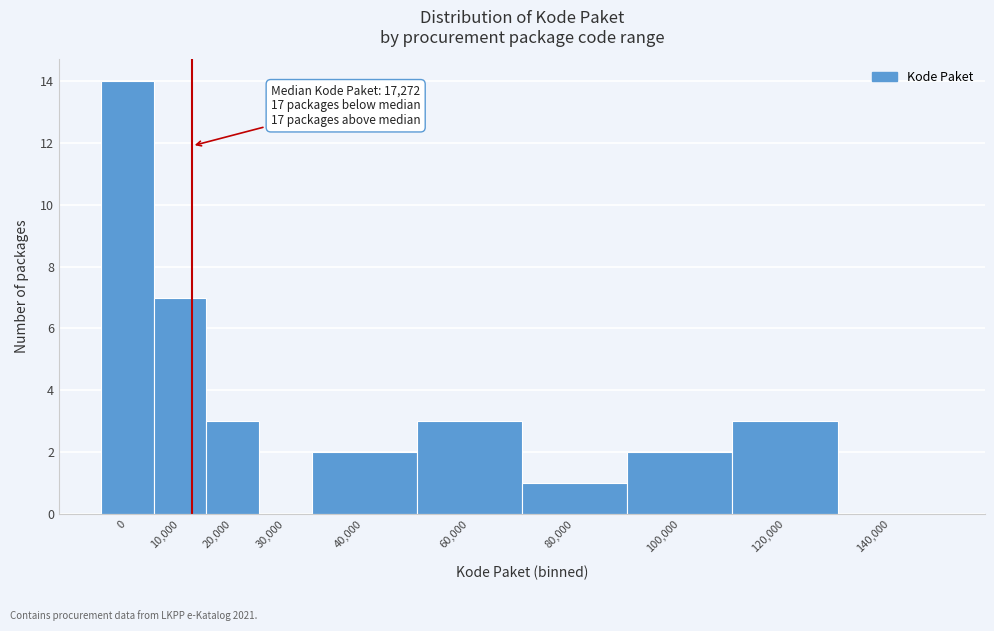

Reading left to right, transcribe all the data shown in this chart.

0=14	10,000=7	20,000=3	30,000=0	40,000=2	60,000=3	80,000=1	100,000=2	120,000=3	140,000=0